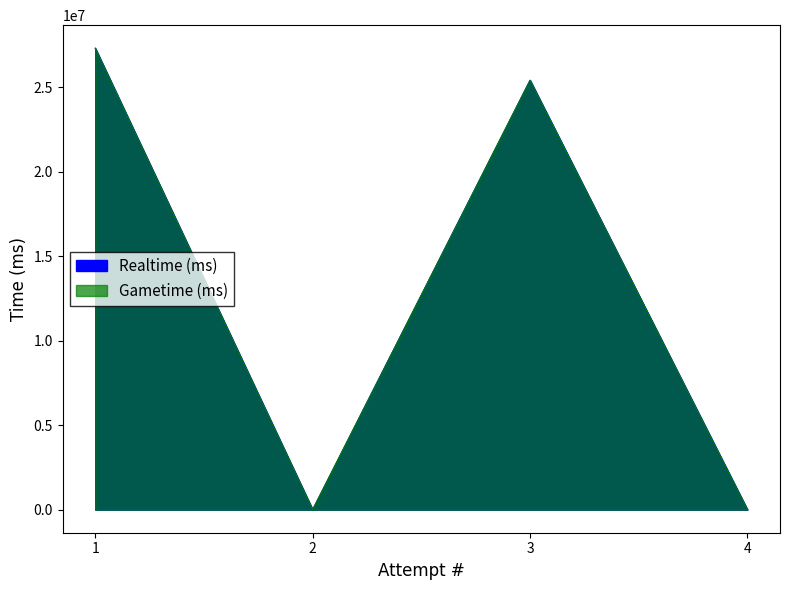

Does the chart display data point markers on the line(s)?

No